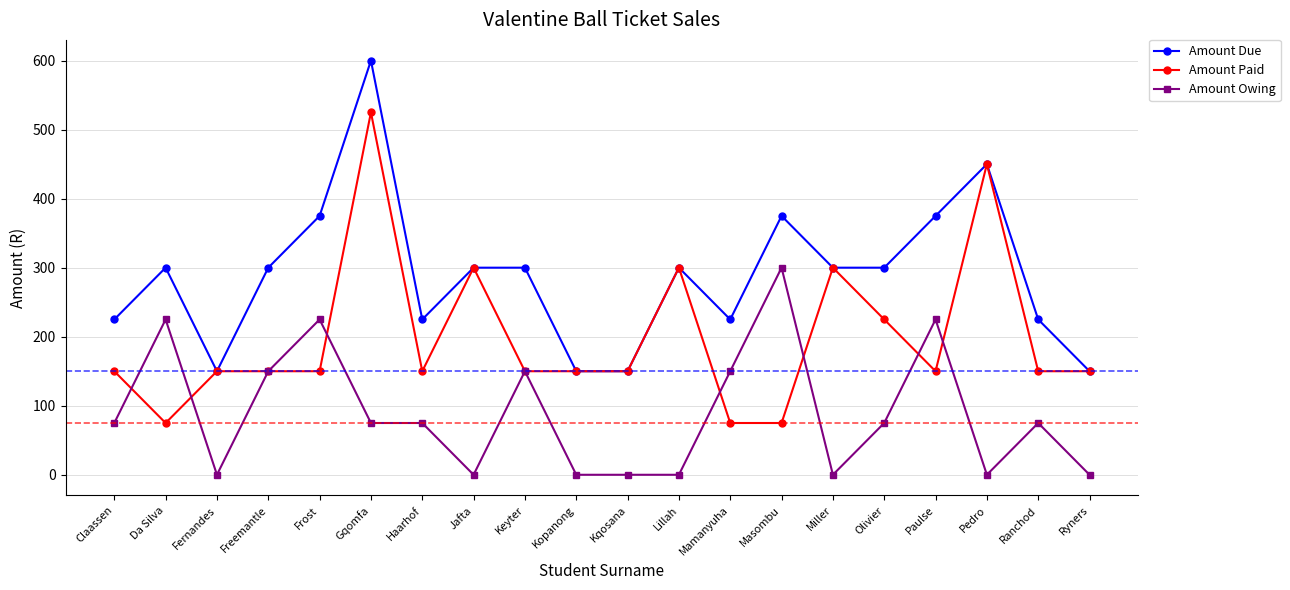

What value does the Amount Paid series have at Ryners?

150